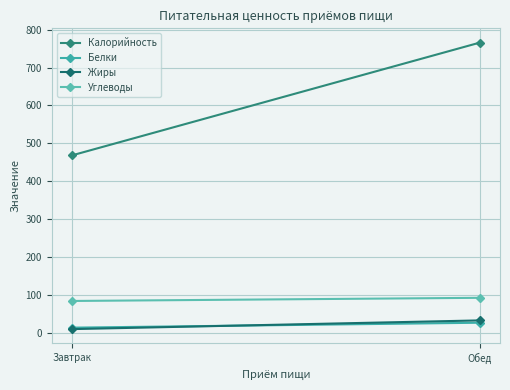

Which series changed the most between Завтрак and Обед?

Калорийность